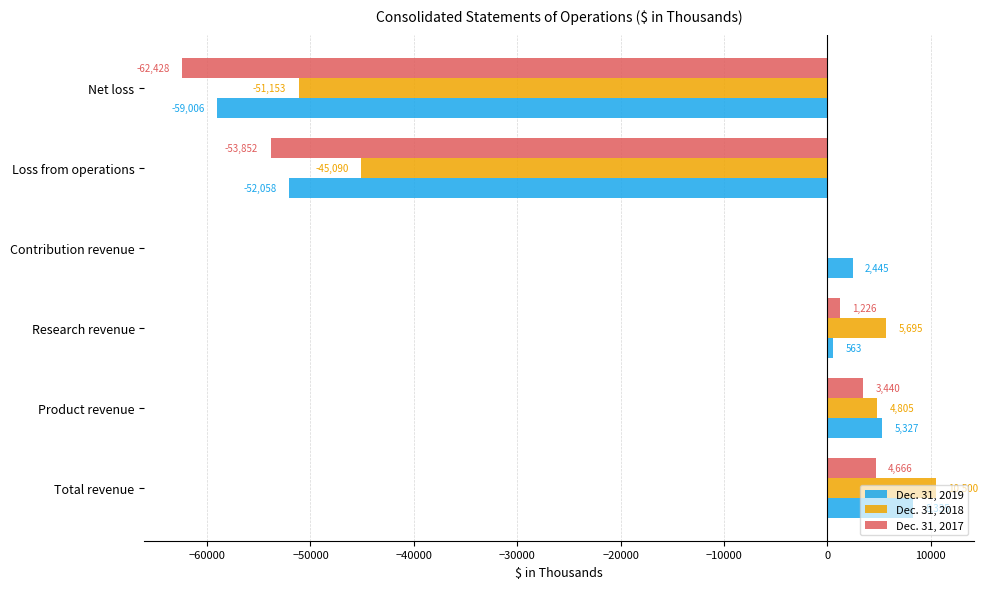

What is the maximum value for Dec. 31, 2019?

8335